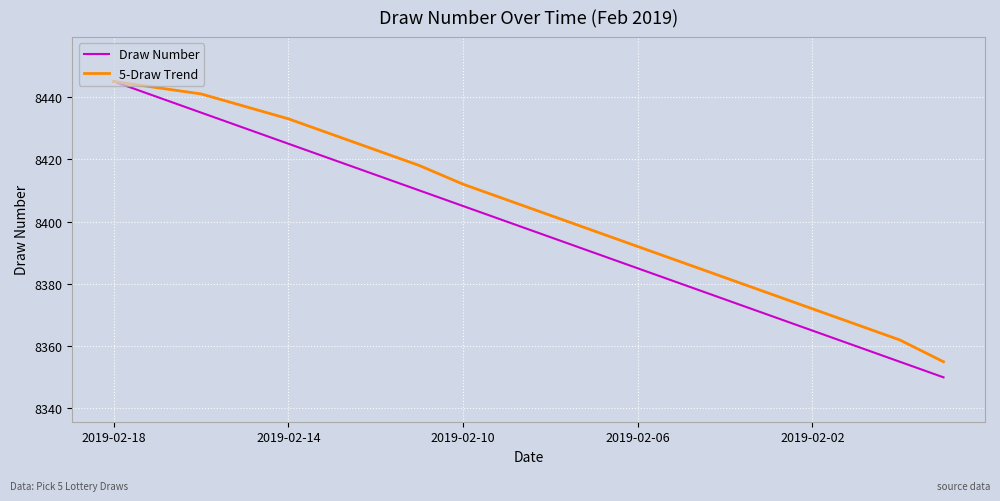

List the series in order of their overall mean, lowest first.

Draw Number, 5-Draw Trend